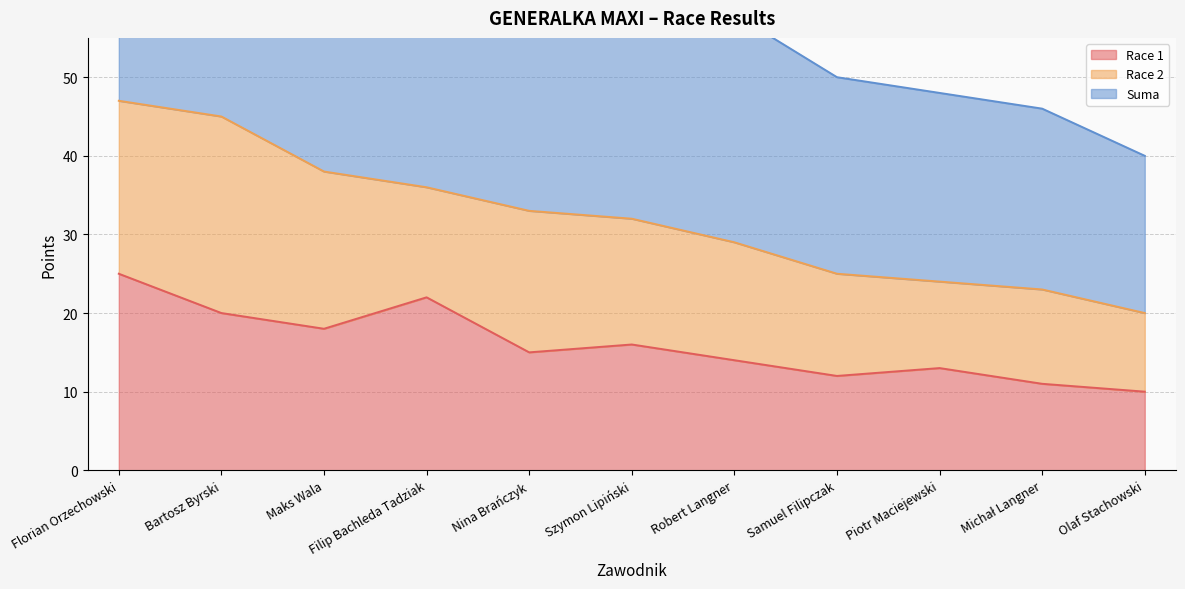

What is the lowest value of the Race 1 series?

10